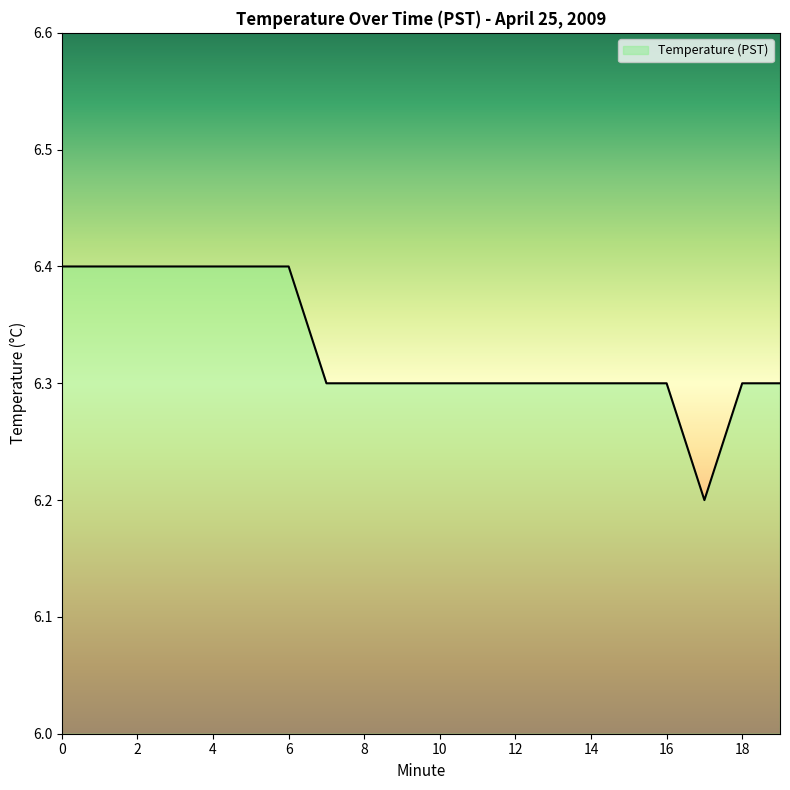

What is the greatest value displayed?

6.4